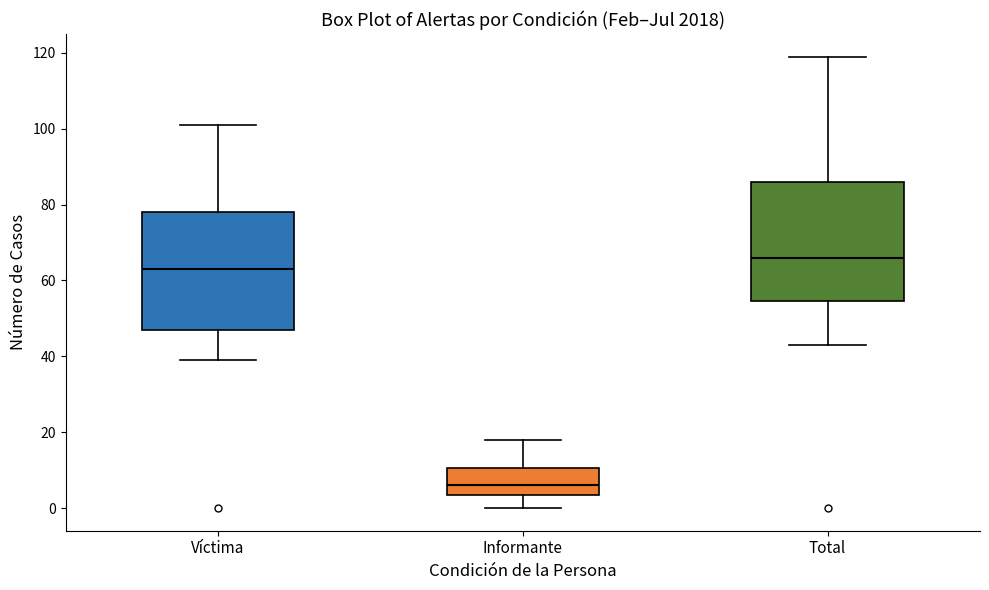

Reading left to right, read every box against the y-axis: the position of its median line, the range the box covers, and the ends of its whiskers. The values are not printed on the chart, so give them approximately, as read against the axis.

Víctima: median 64, box 48 to 78, whiskers 40 to 102
Informante: median 6, box 4 to 10, whiskers 0 to 18
Total: median 66, box 54 to 86, whiskers 44 to 120